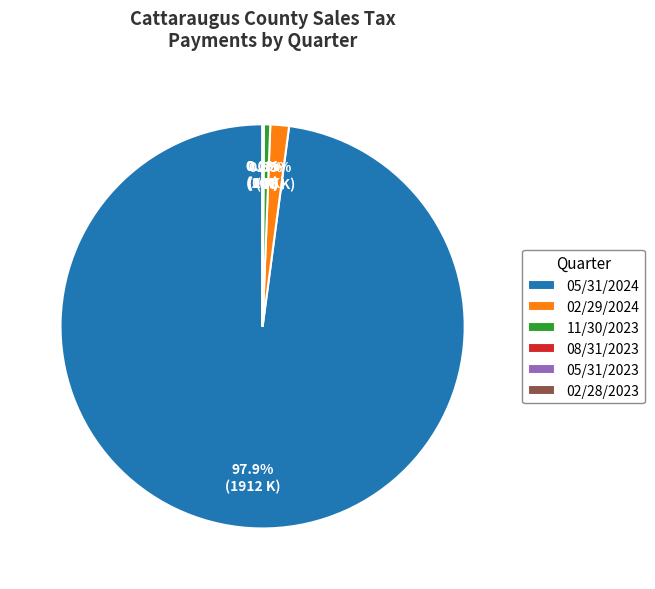

What is the largest slice in the pie chart?

05/31/2024